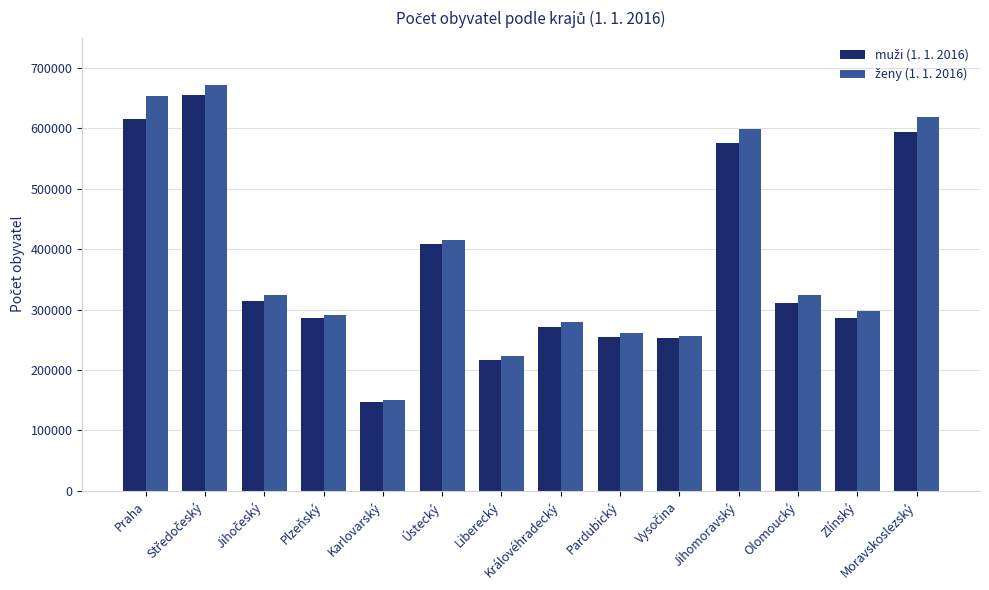

What is the greatest value displayed?

671934